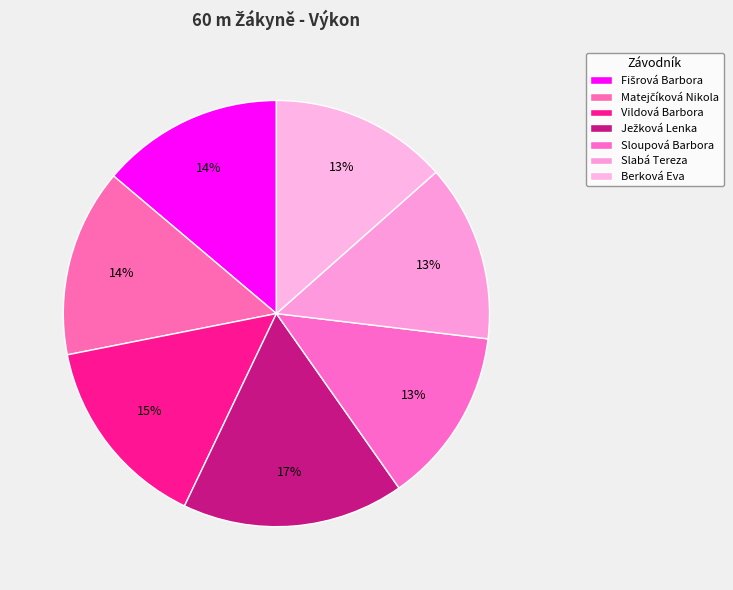

What is the smallest slice in the pie chart?

Sloupová Barbora